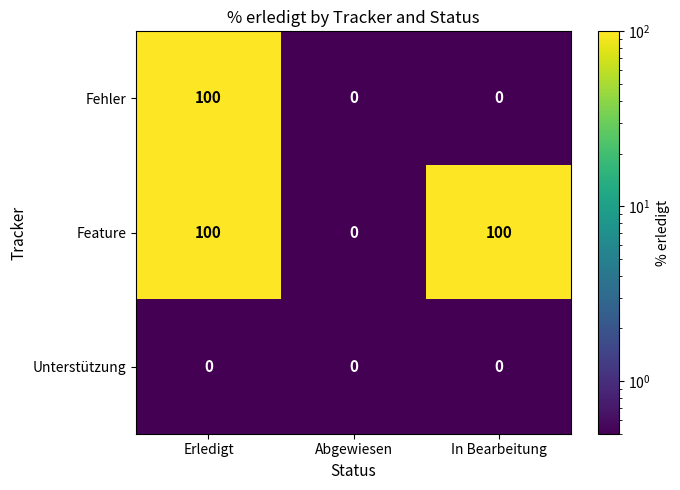

How many categories are shown in the chart?

3